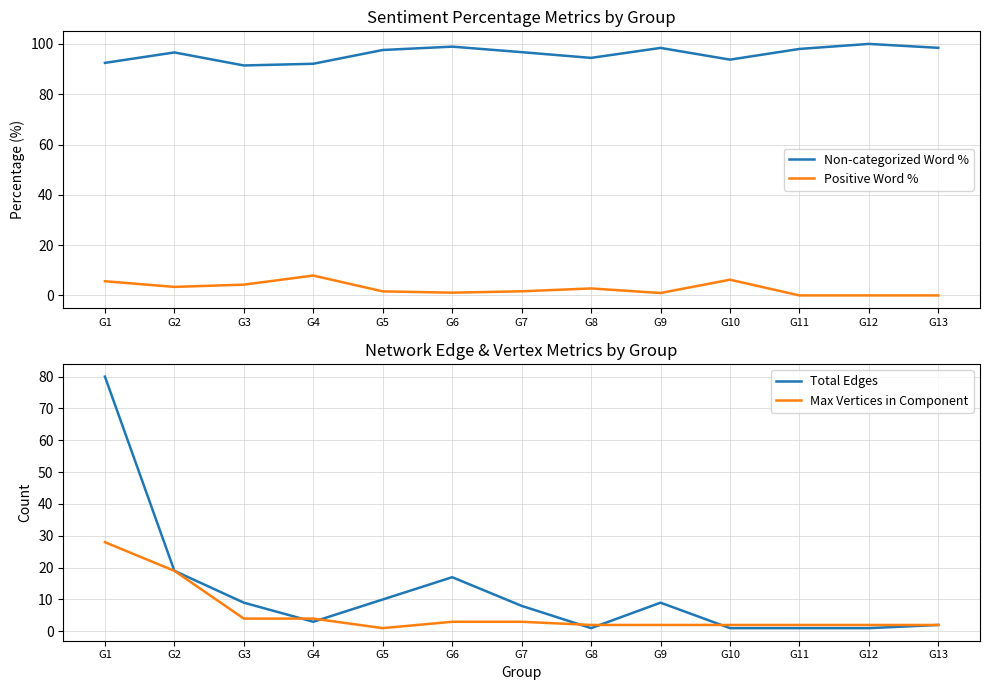

Count the number of categories in the chart.

13